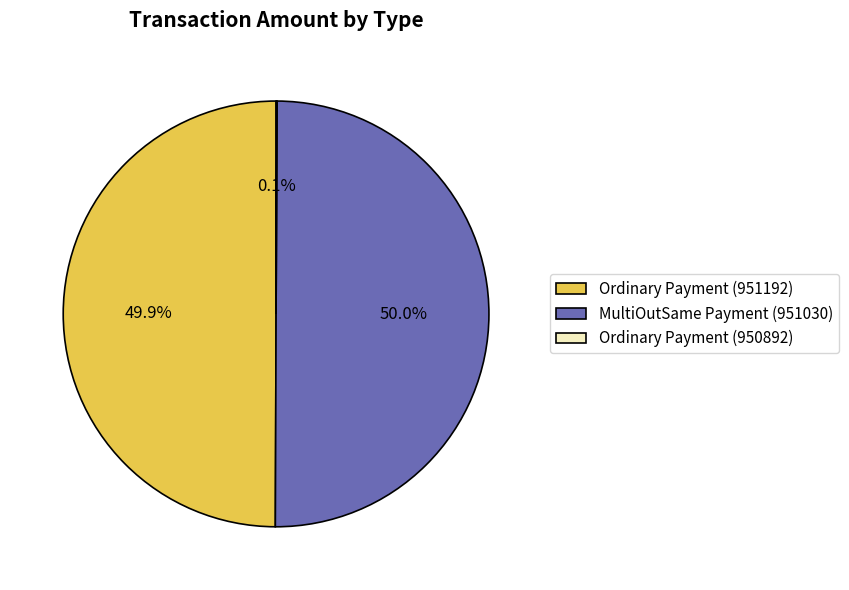

Approximately how many times larger is the value at MultiOutSame Payment (951030) compared to Ordinary Payment (951192)?

1.0